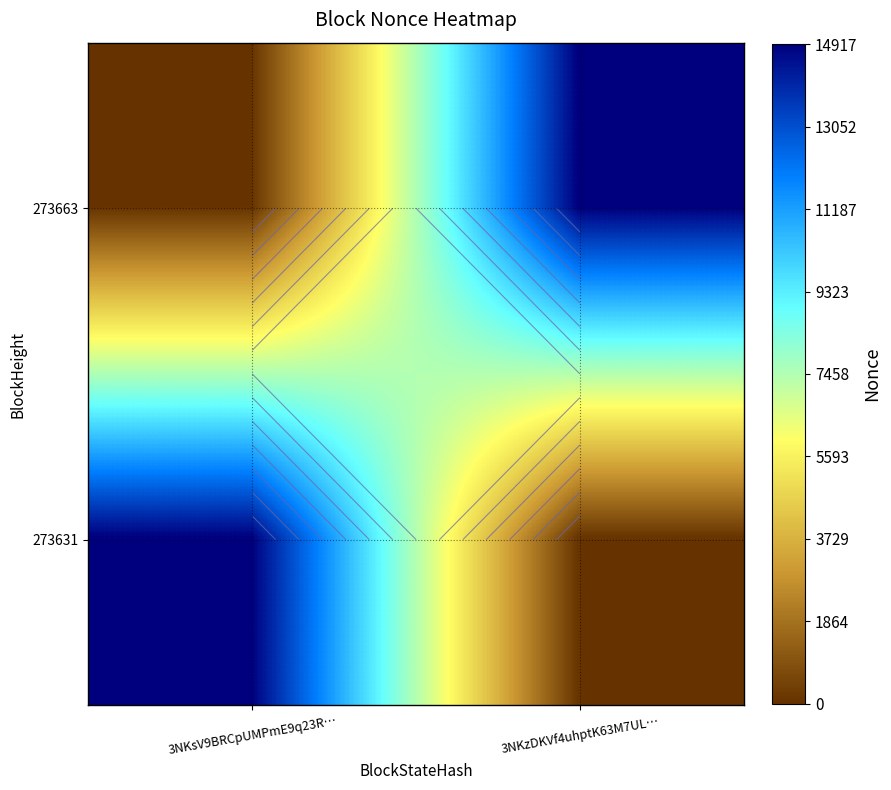

How many series are shown in this chart?

2